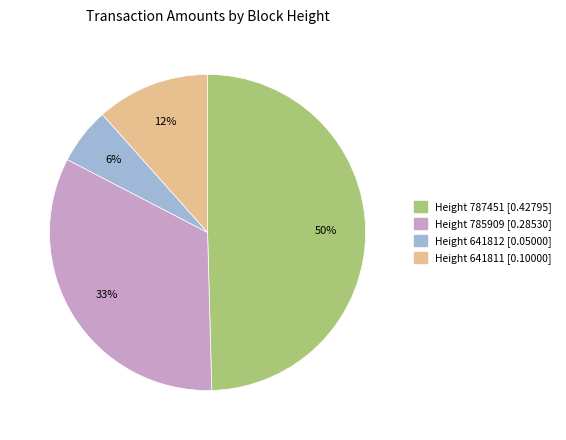

To the nearest percent, what portion does Height 785909 represent?

33%